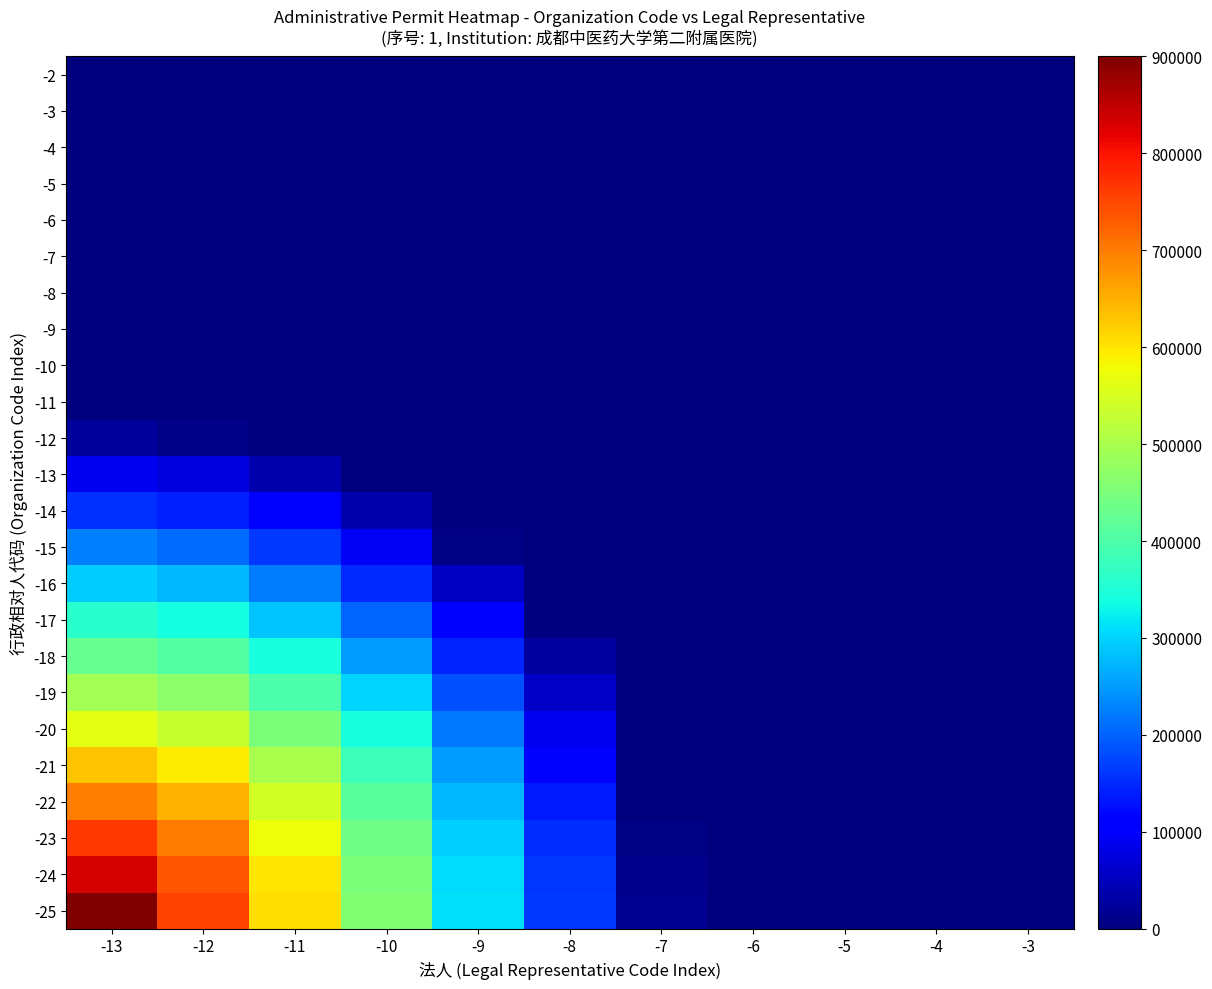

Which series has the largest total across all categories?

-25